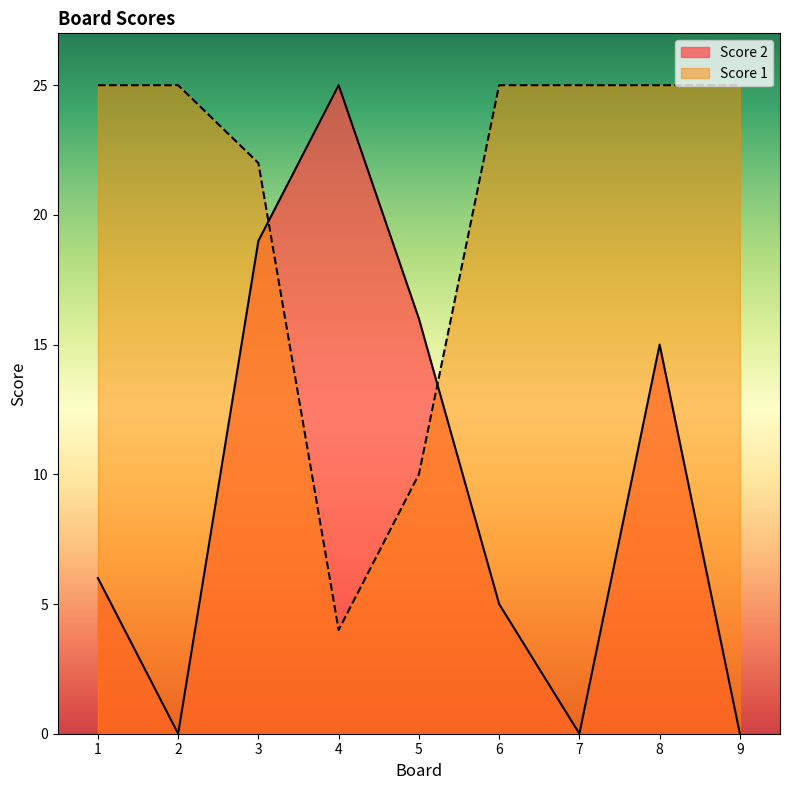

Count the Score 1 values in the range 22 to 25.

7